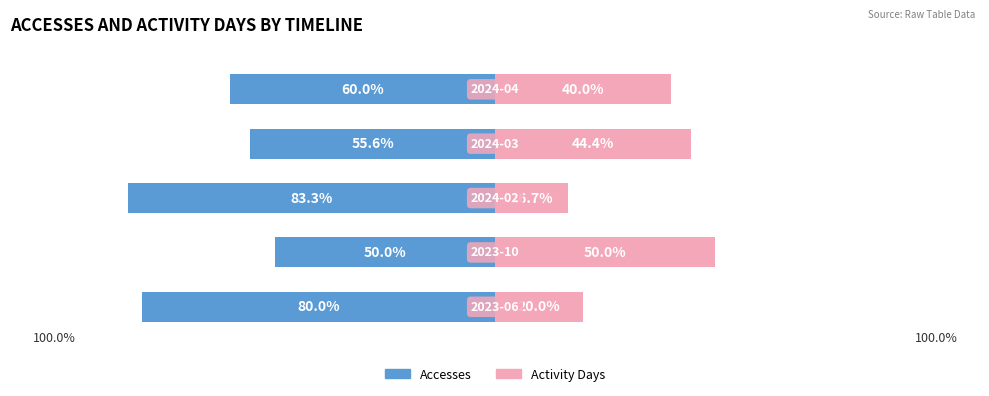

Is it true that Activity Days equals 50.0 at 1?

True